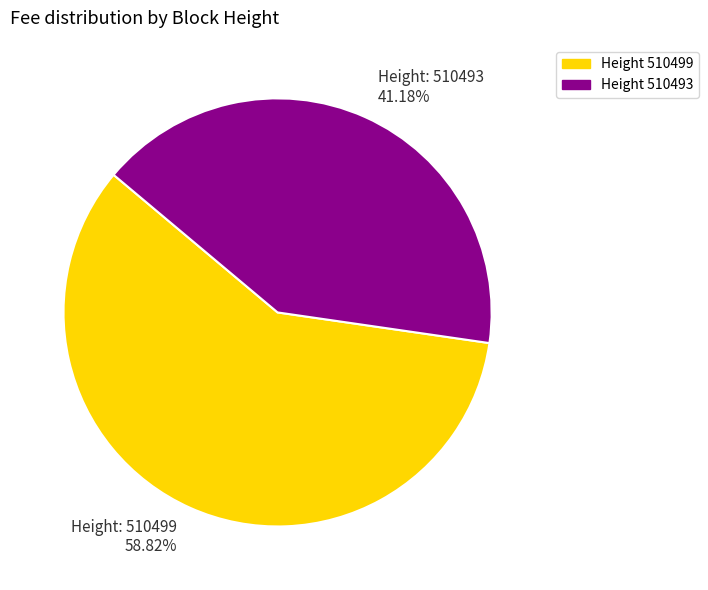

Which has a higher value, Height: 510493 41.18% or Height: 510499 58.82%?

Height: 510499 58.82%